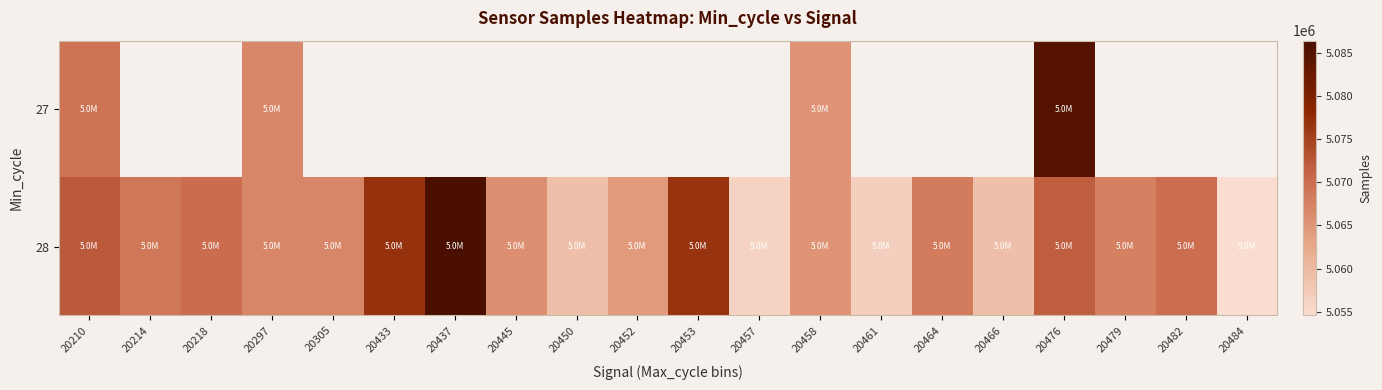

What is the sum of all 28 values?

101342444.0